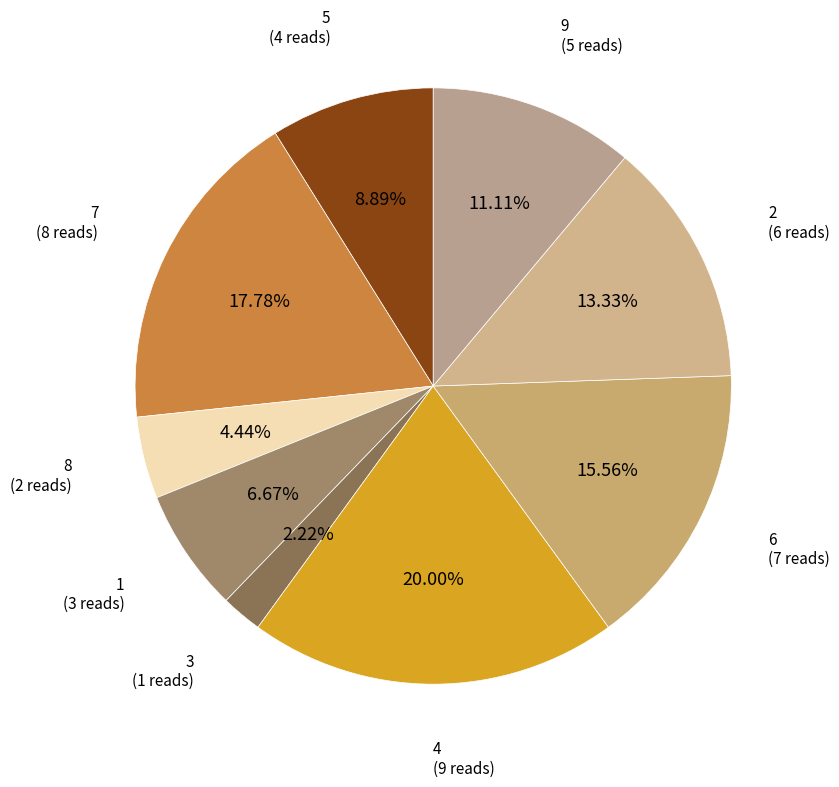

True or false: 5 accounts for 1% of the total.

False